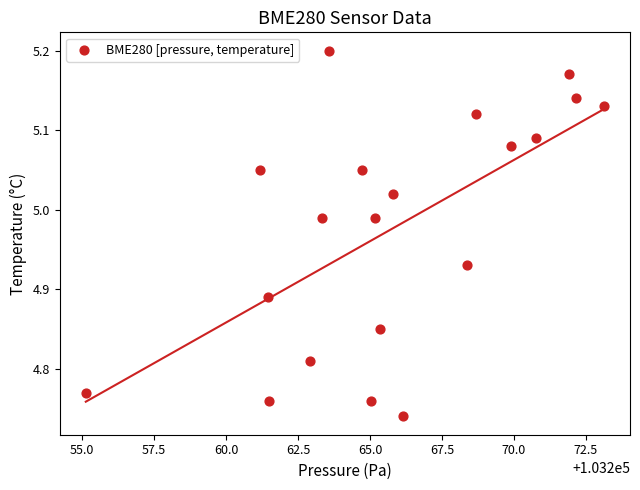

What is the range of X values (max minus min)?

18.0